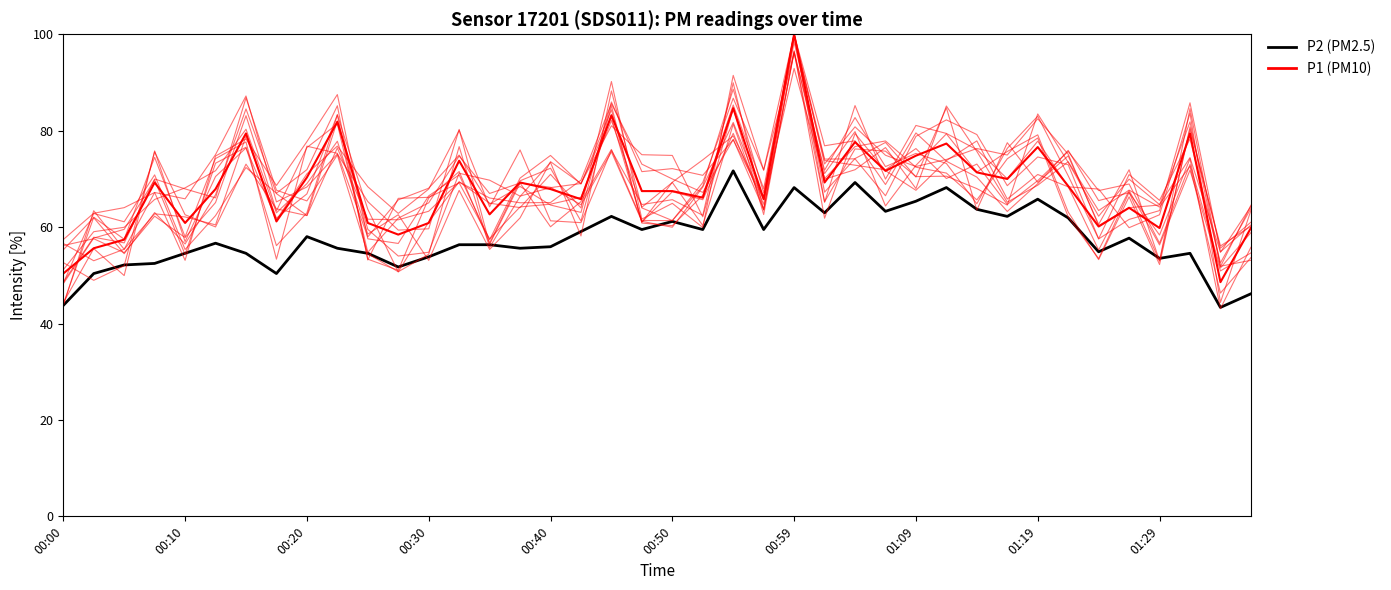

The value of P1 (PM10) at 38 is 67.0. True or false?

False